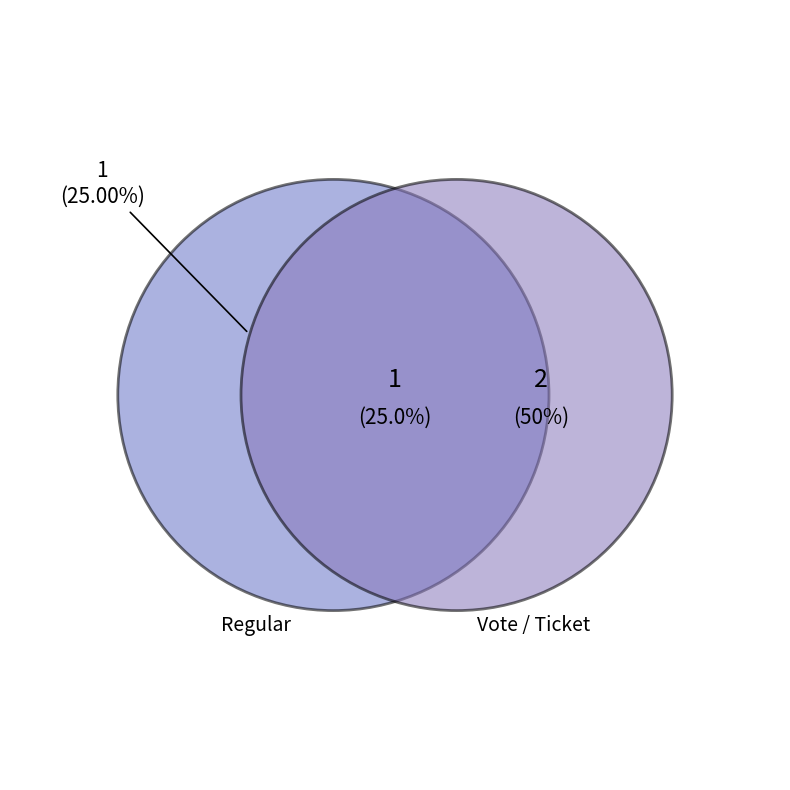

To the nearest percent, what is the combined percentage of Regular and Ticket?

75%